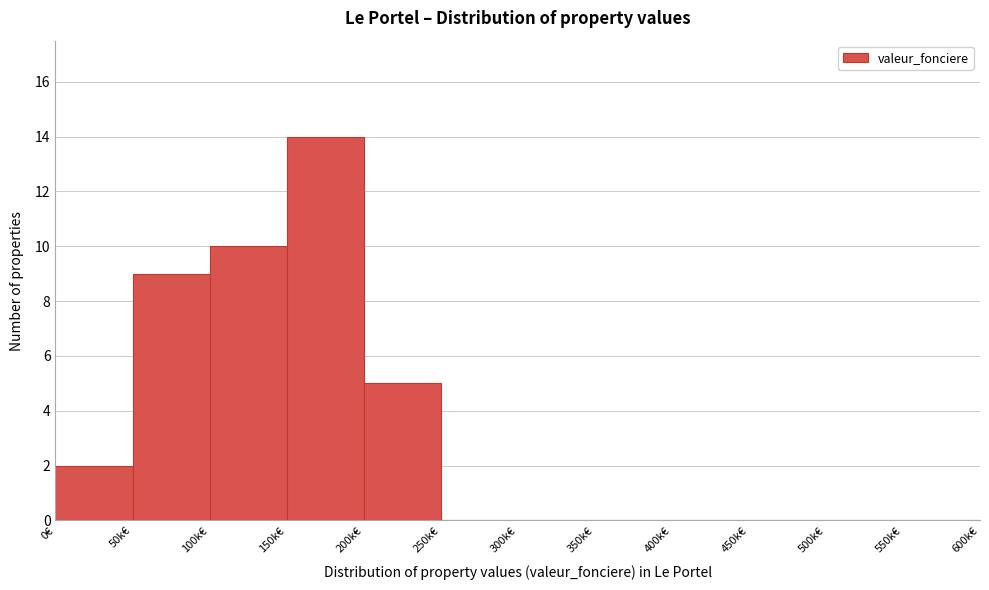

Reading left to right, transcribe all the data shown in this chart.

0€=2	50k€=9	100k€=10	150k€=14	200k€=5	250k€=0	300k€=0	350k€=0	400k€=0	450k€=0	500k€=0	550k€=0